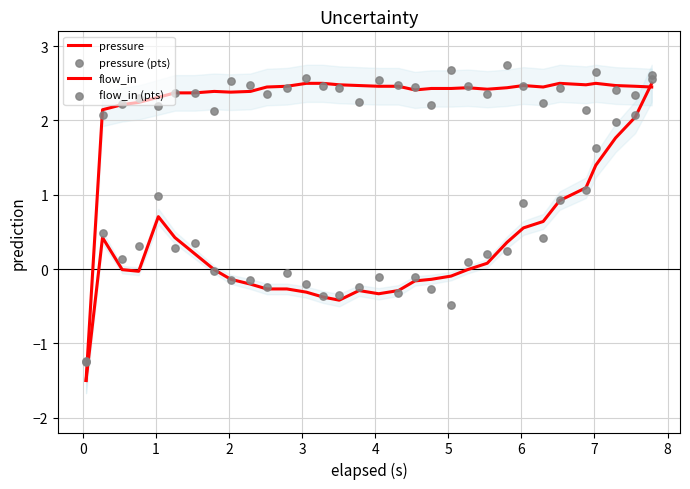

Is the value of flow_in at 24 greater than the value of pressure (pts) at 16?

Yes